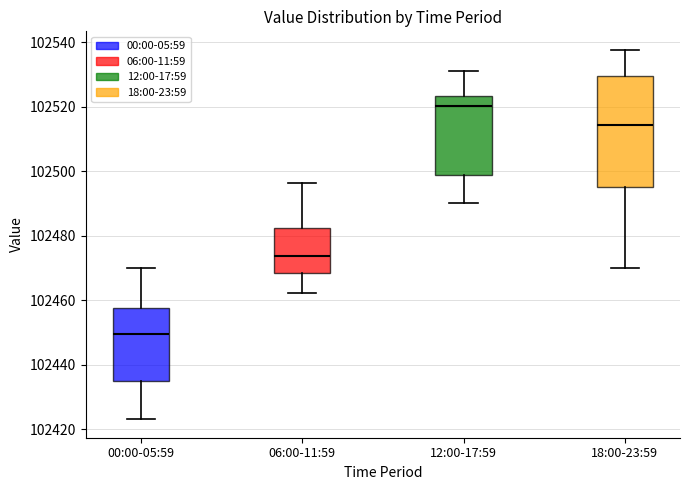

Reading left to right, read every box against the y-axis: the position of its median line, the range the box covers, and the ends of its whiskers. The values are not printed on the chart, so give them approximately, as read against the axis.

00:00-05:59: median 102450, box 102434 to 102458, whiskers 102424 to 102470
06:00-11:59: median 102474, box 102468 to 102482, whiskers 102462 to 102496
12:00-17:59: median 102520, box 102498 to 102524, whiskers 102490 to 102532
18:00-23:59: median 102514, box 102496 to 102530, whiskers 102470 to 102538